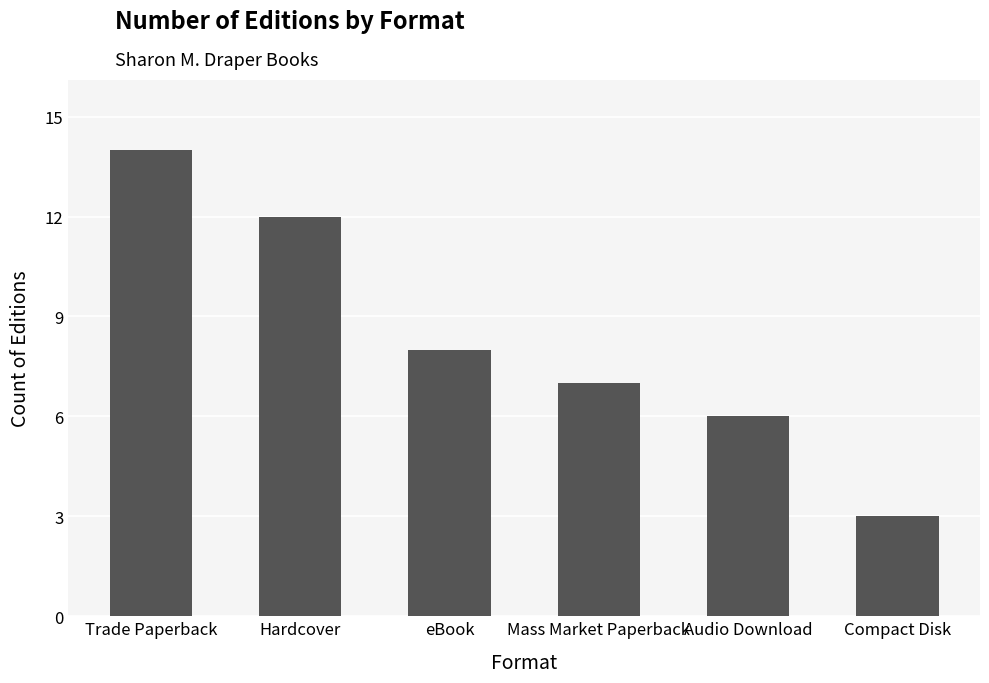

What is the sum of the values at Compact Disk and Mass Market Paperback?

10